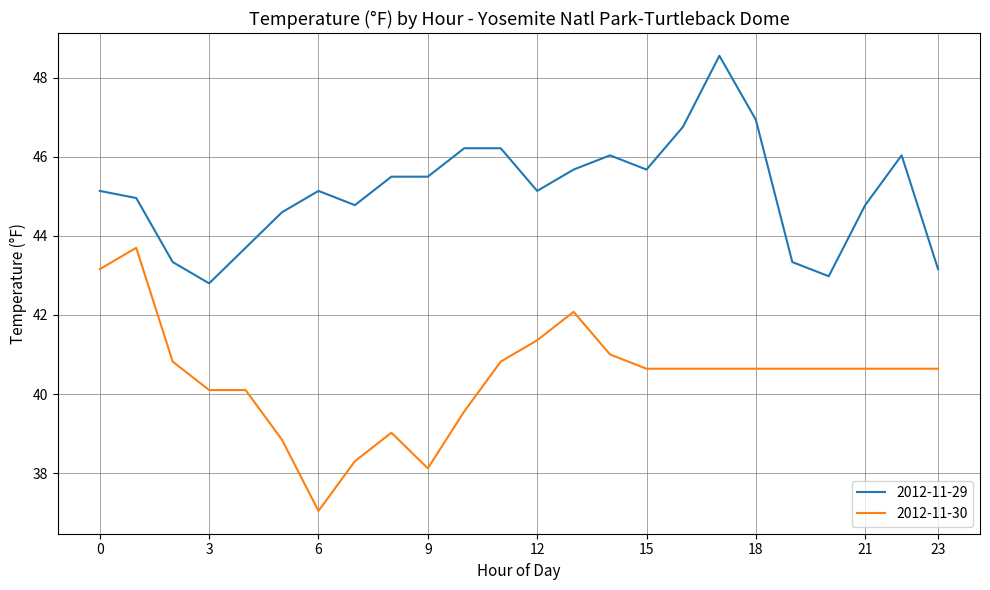

Rank the series by their maximum value, from highest to lowest.

2012-11-29, 2012-11-30